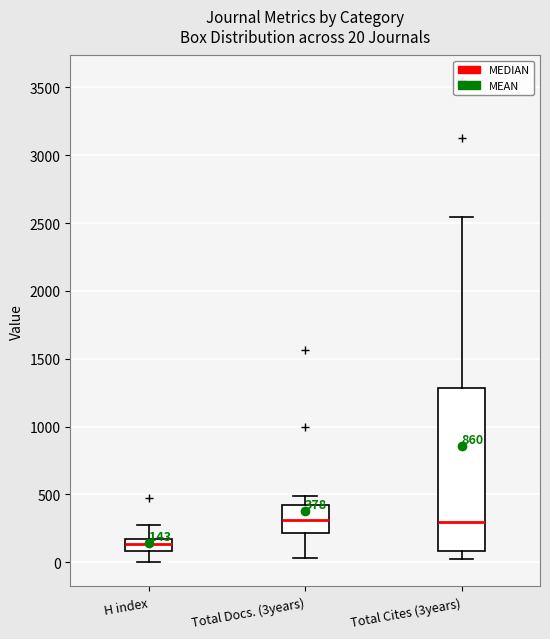

Which box has the lowest median line?

H index